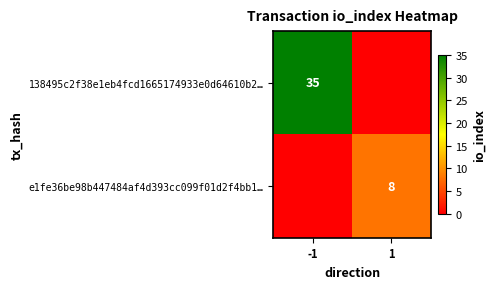

Is it true that 138495c2f38e1eb4fcd1665174933e0d64610b2… equals 35 at -1?

True